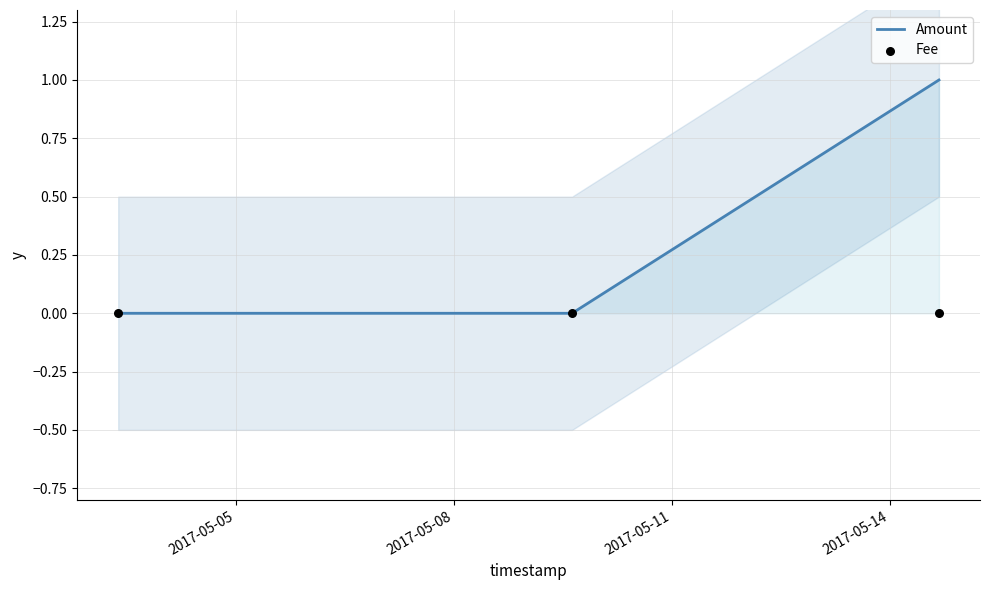

Which series contains the highest Y value?

Amount